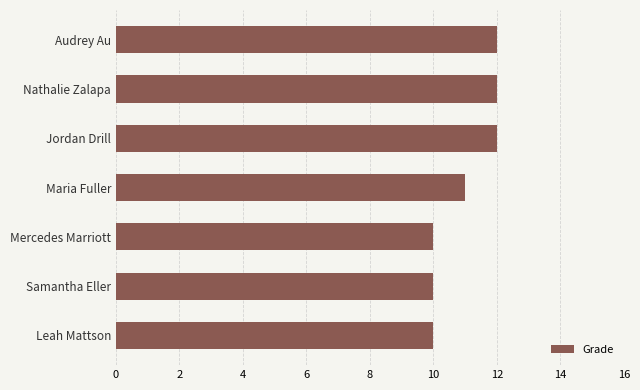

Reading bottom to top, what are all the values shown in this chart?

10	10	10	11	12	12	12